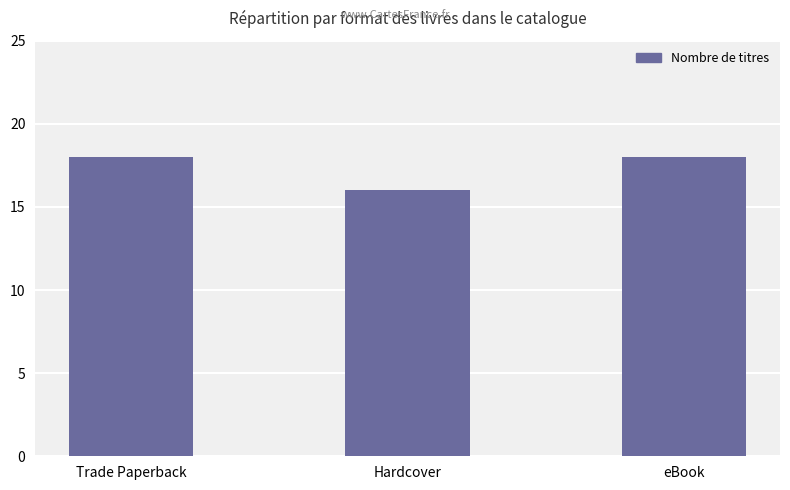

What is the average value?

17